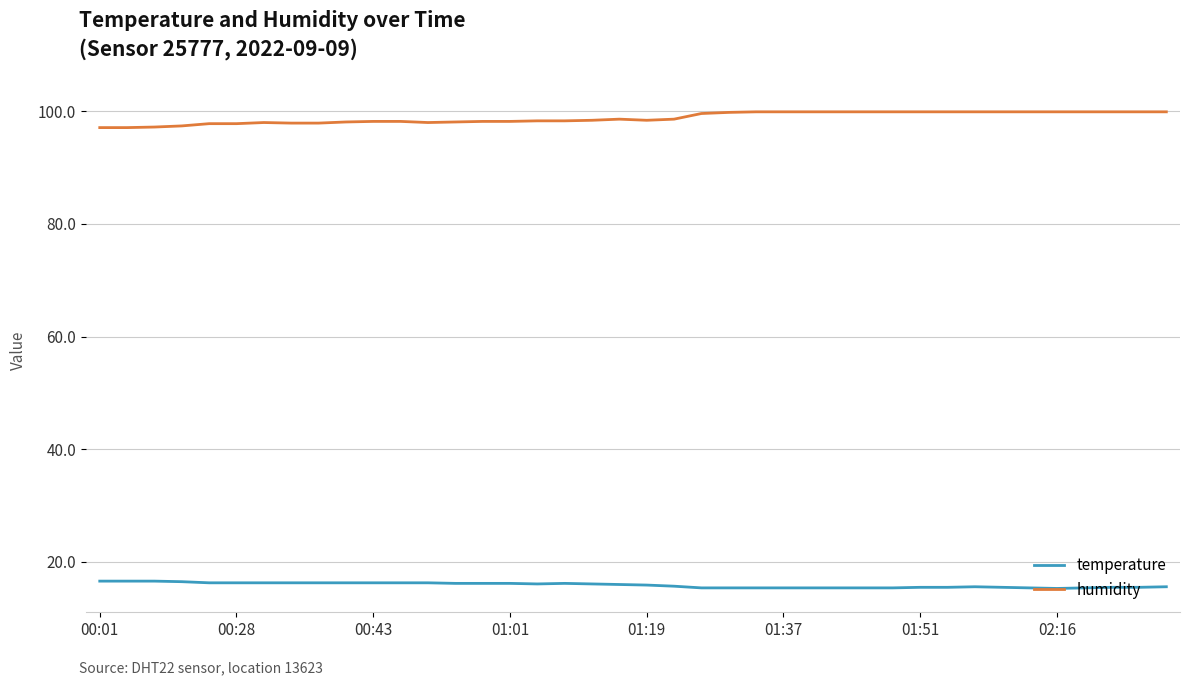

True or false: temperature and humidity intersect in this chart.

False